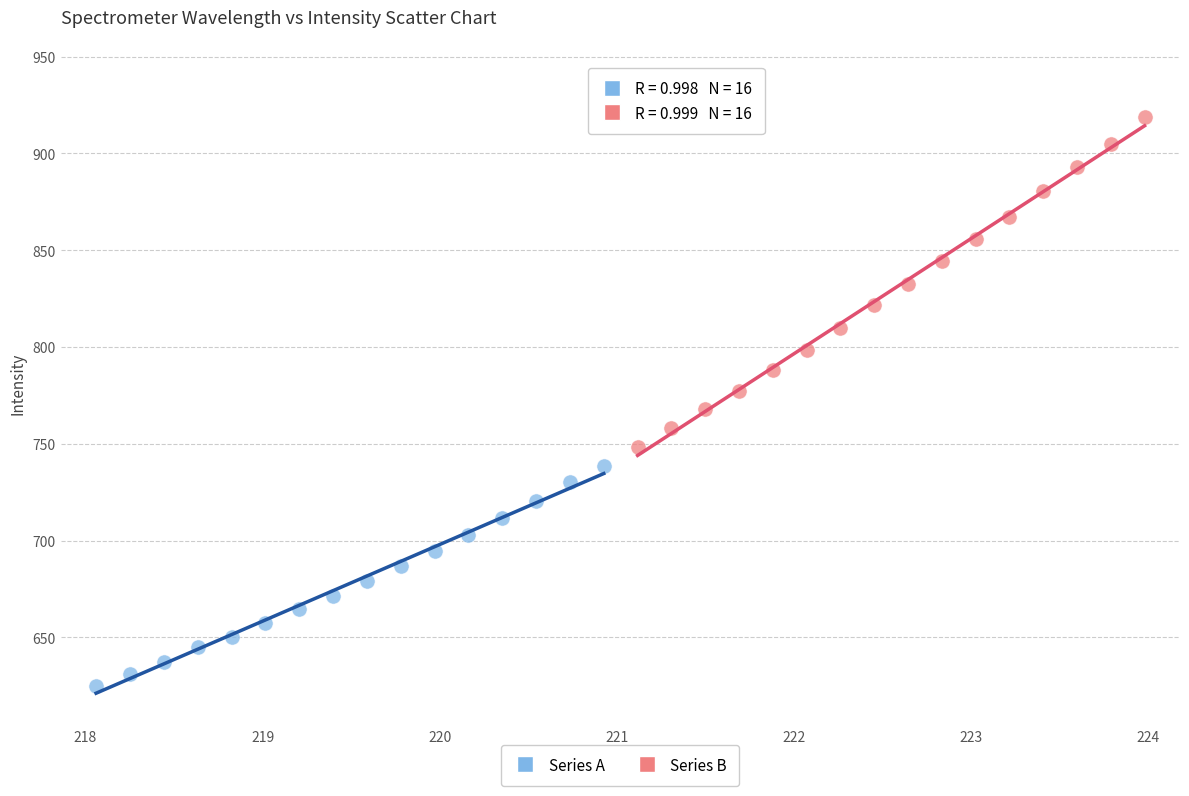

Which series has the widest spread of Y values?

Series B